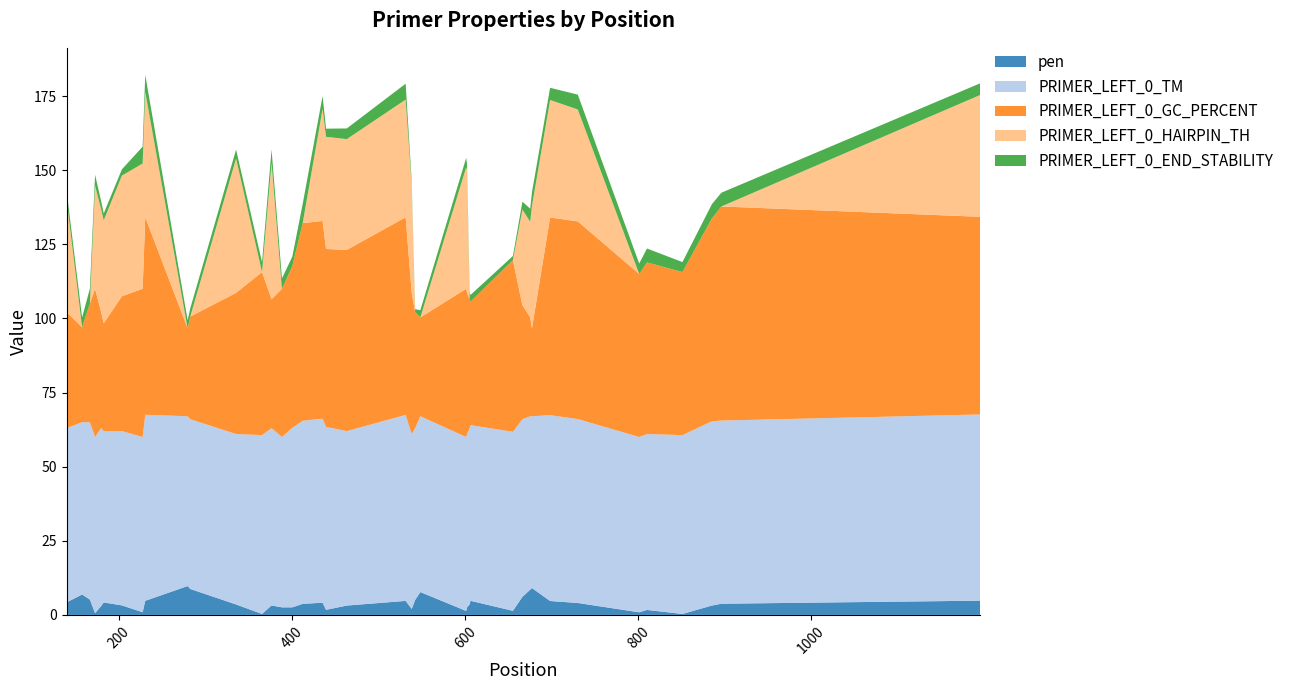

Reading left to right, what are all the values shown in this chart?

pen: 4.2	6.9	5.2	0.6	3.0	4.2	3.2	0.9	4.8	9.7	8.8	3.5	0.3	3.2	2.6	2.5	3.7	4.1	1.7	3.2	4.7	2.0	5.0	7.7	1.3	2.5	3.6	4.8	1.4	6.1	8.5	9.1	4.7	4.0	0.9	1.7	0.3	3.2	3.8	4.8
PRIMER_LEFT_0_TM: 58.8	58.1	59.8	59.4	60.0	57.8	58.8	59.1	62.8	57.3	57.2	57.5	60.3	59.8	57.5	60.5	61.7	62.1	61.7	58.8	62.7	59.0	58.0	59.3	58.7	58.5	59.4	59.2	60.4	59.9	58.5	57.9	62.7	62.0	59.1	59.3	60.3	62.2	61.8	62.8
PRIMER_LEFT_0_GC_PERCENT: 39.1	32.0	40.0	50.0	39.1	36.4	45.5	50.0	66.7	29.6	34.6	47.6	55.0	43.5	50.0	54.5	66.7	66.7	60.0	61.1	66.7	47.6	39.1	33.3	50.0	47.6	43.5	41.7	57.9	38.5	33.3	29.6	66.7	66.7	55.0	57.9	55.0	68.4	72.2	66.7
PRIMER_LEFT_0_HAIRPIN_TH: 38.0	0.0	0.0	34.7	34.7	34.7	40.7	42.2	42.2	0.0	0.0	45.3	0.0	46.0	0.0	0.0	0.0	37.8	37.8	37.4	39.7	36.4	0.0	0.0	41.0	41.0	0.0	0.0	0.0	32.3	32.3	41.3	39.6	37.8	0.0	0.0	0.0	0.0	0.0	41.1
PRIMER_LEFT_0_END_STABILITY: 3.1	3.3	5.0	3.7	2.7	2.3	2.1	5.7	5.7	2.7	2.7	3.0	3.3	4.5	3.5	3.2	6.5	4.3	2.7	3.6	5.4	1.4	1.0	2.4	3.2	2.2	2.2	2.2	1.4	2.7	4.4	4.6	4.1	5.0	3.5	4.7	3.4	4.8	4.6	3.9